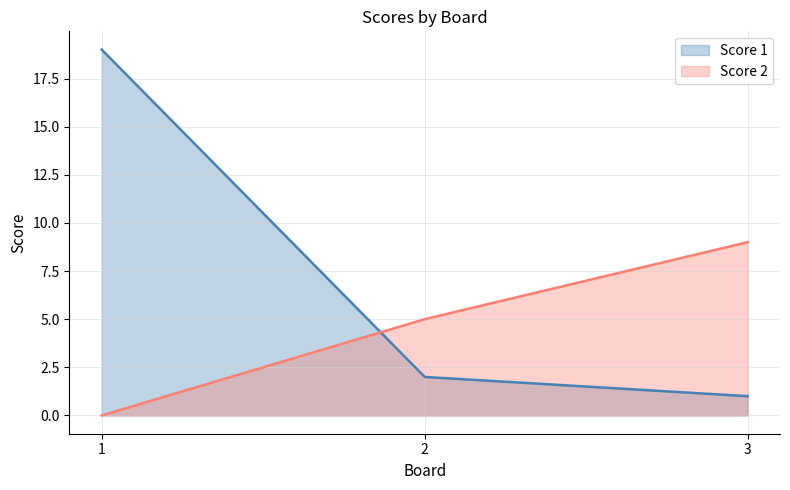

Is it true that Score 1 equals 19 at 1?

True